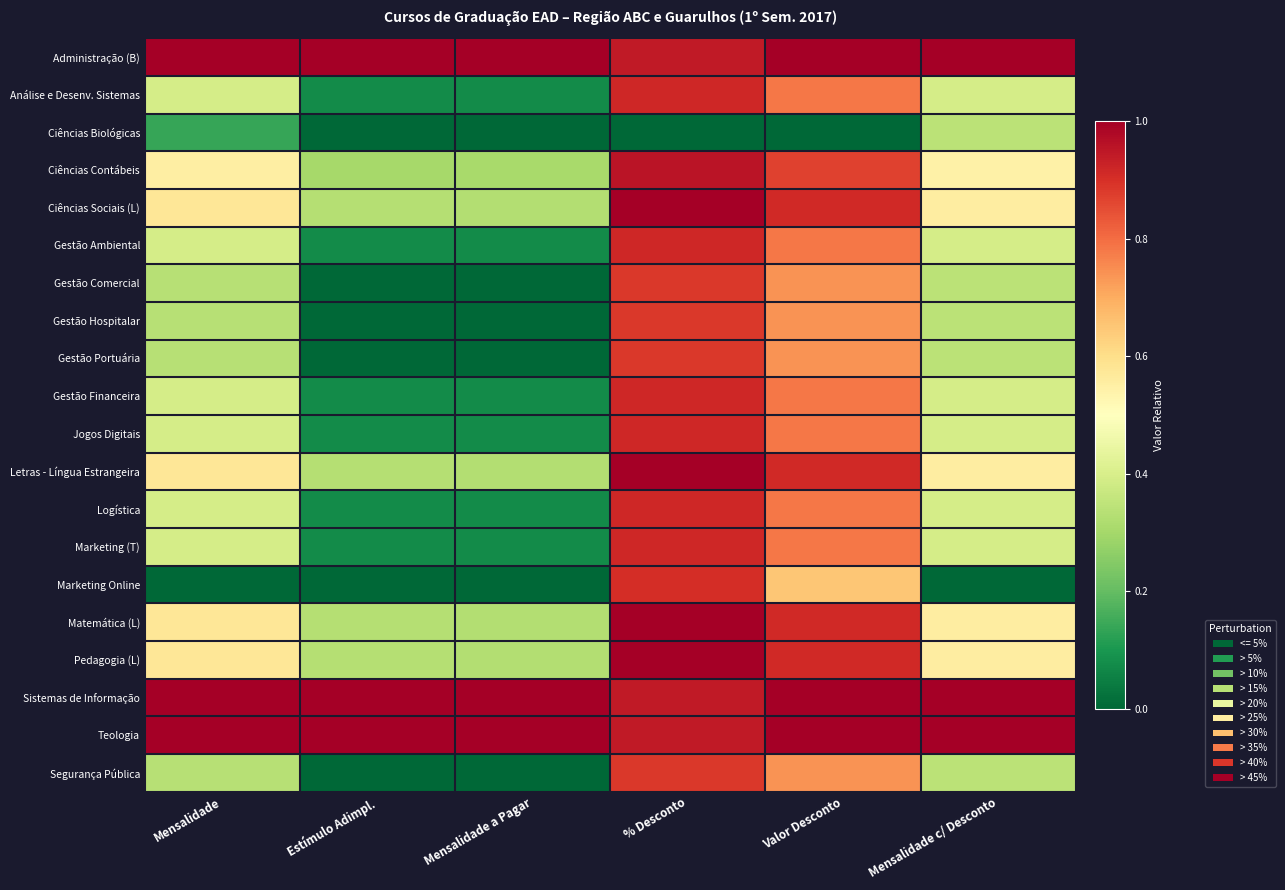

Which has a higher value, Mensalidade a Pagar or % Desconto?

Mensalidade a Pagar